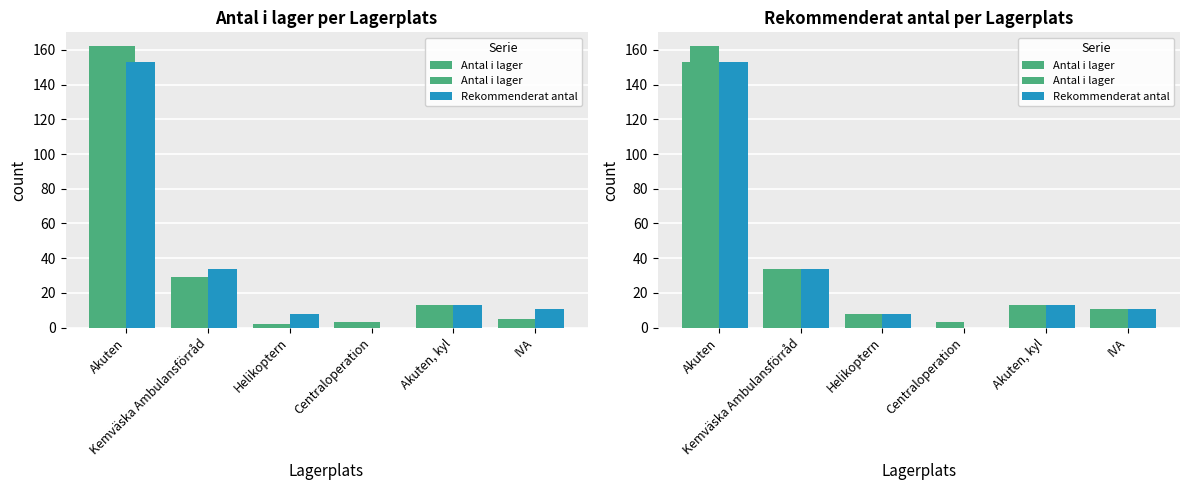

What is the sum of the Antal i lager values at IVA and Akuten, kyl?

18